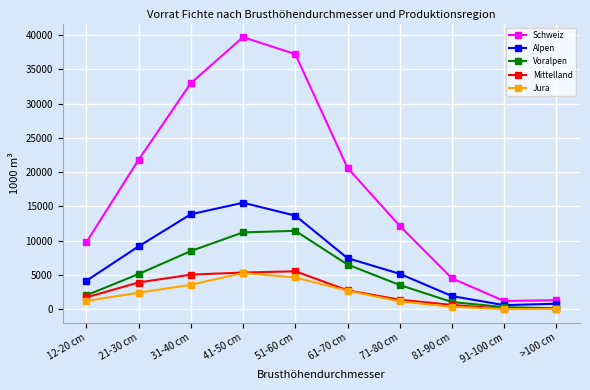

What are all the series names shown in the legend?

Schweiz, Alpen, Voralpen, Mittelland, Jura